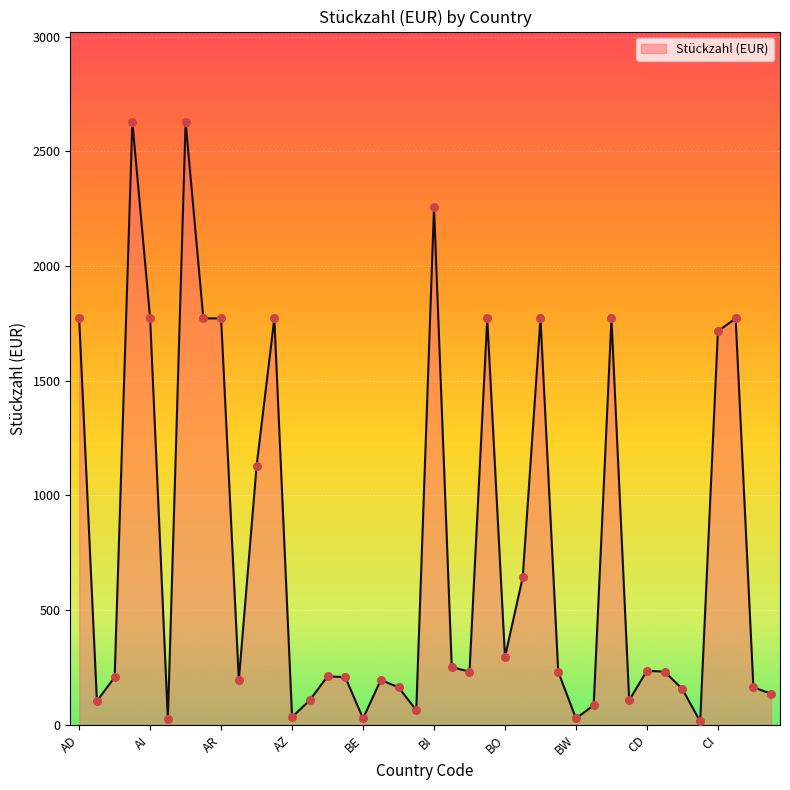

What is the greatest value displayed?

2628